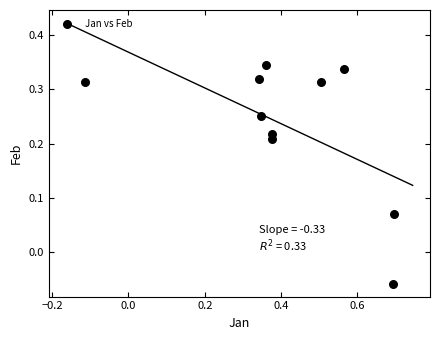

What is the range of X values (max minus min)?

0.8